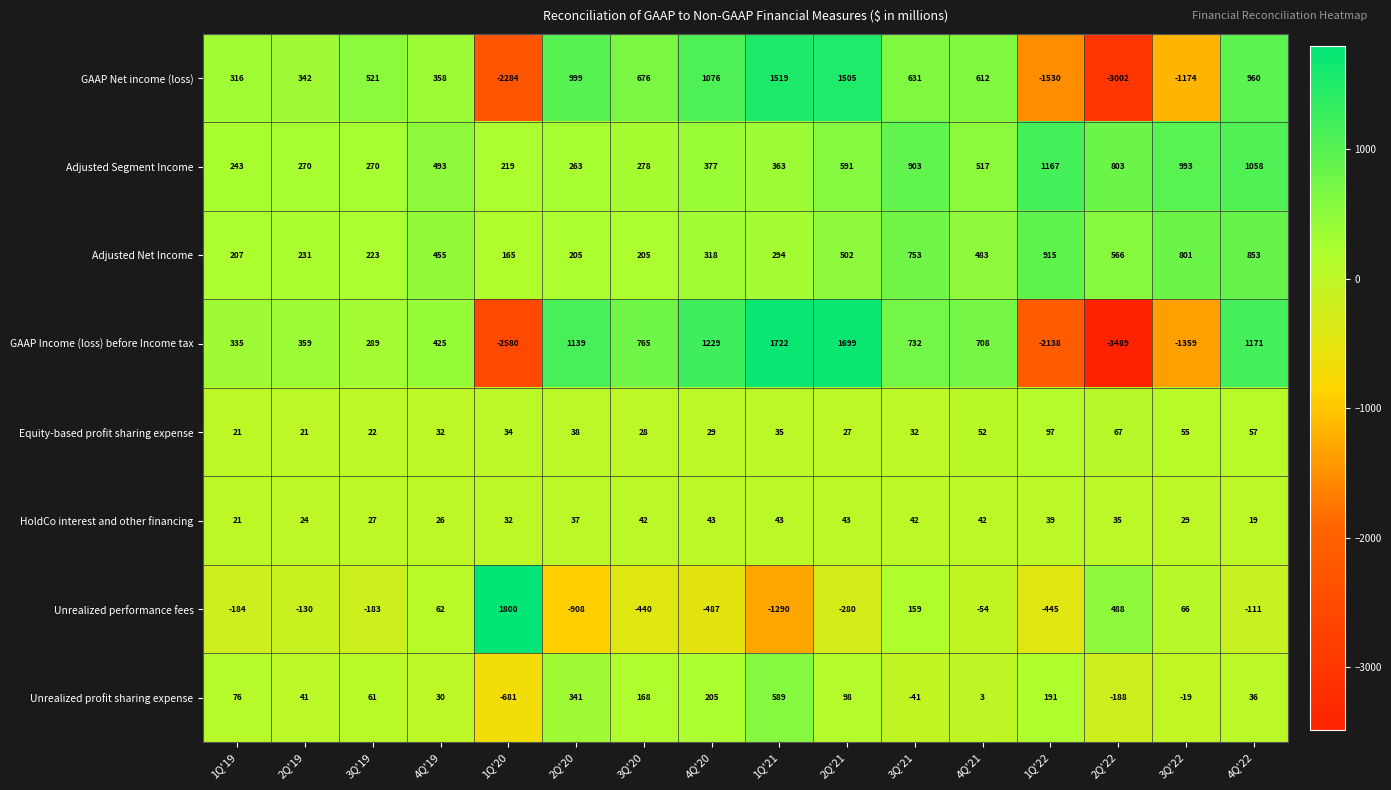

What is the spread (max minus min) of values at 4Q'19?

467